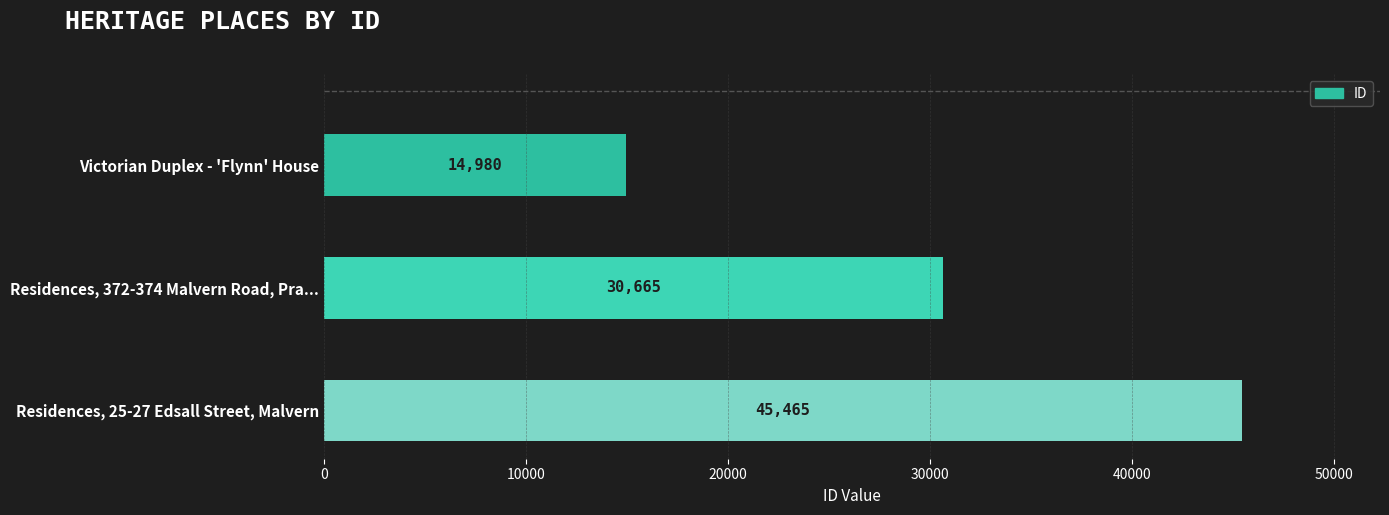

How many bars are there in total?

3